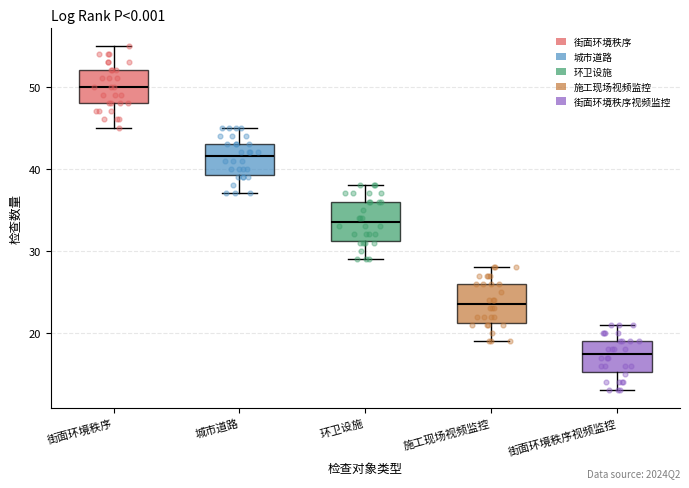

Where does the lower whisker of the box for 环卫设施 end on the y-axis? The values are not printed on the chart, so give them approximately, as read against the axis.

29